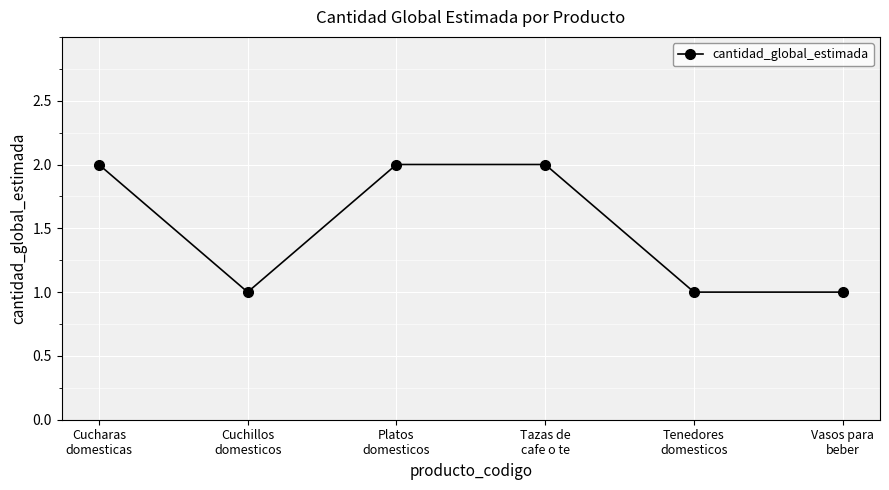

Approximately how many times larger is the value at Tenedores
domesticos compared to Cuchillos
domesticos?

1.0